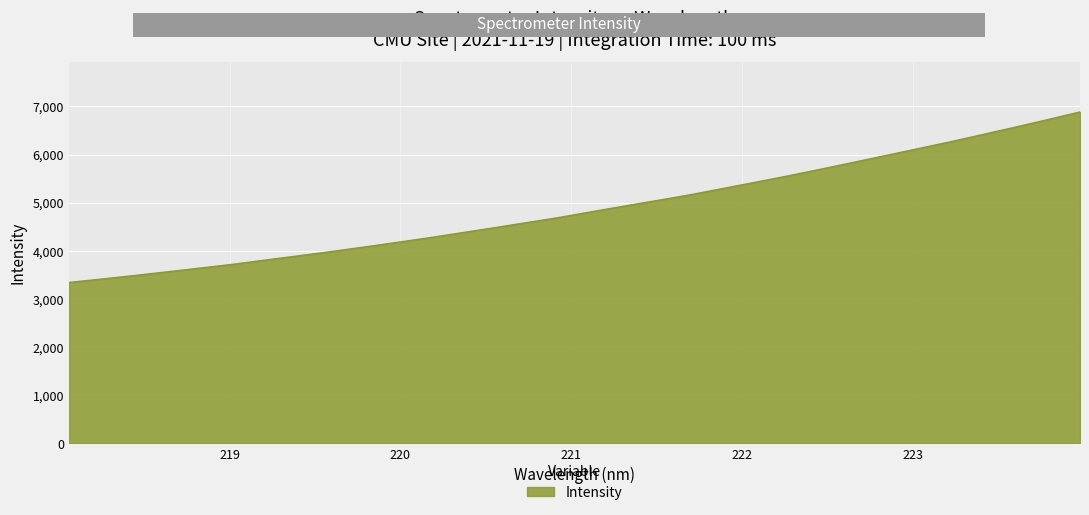

True or false: there are more than 0 points higher than both neighbors.

False